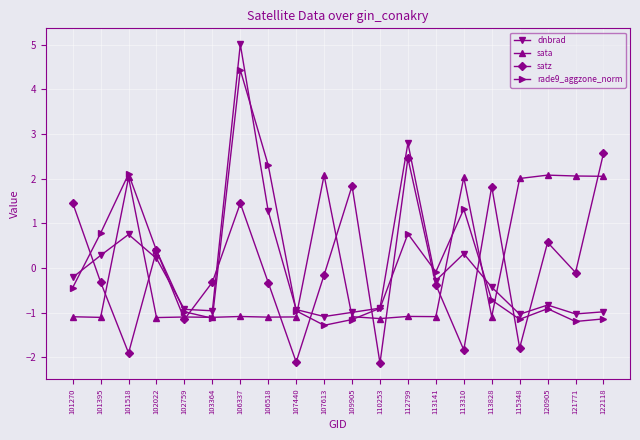

What is the sum of the rade9_aggzone_norm values at 103364 and 113310?

0.2